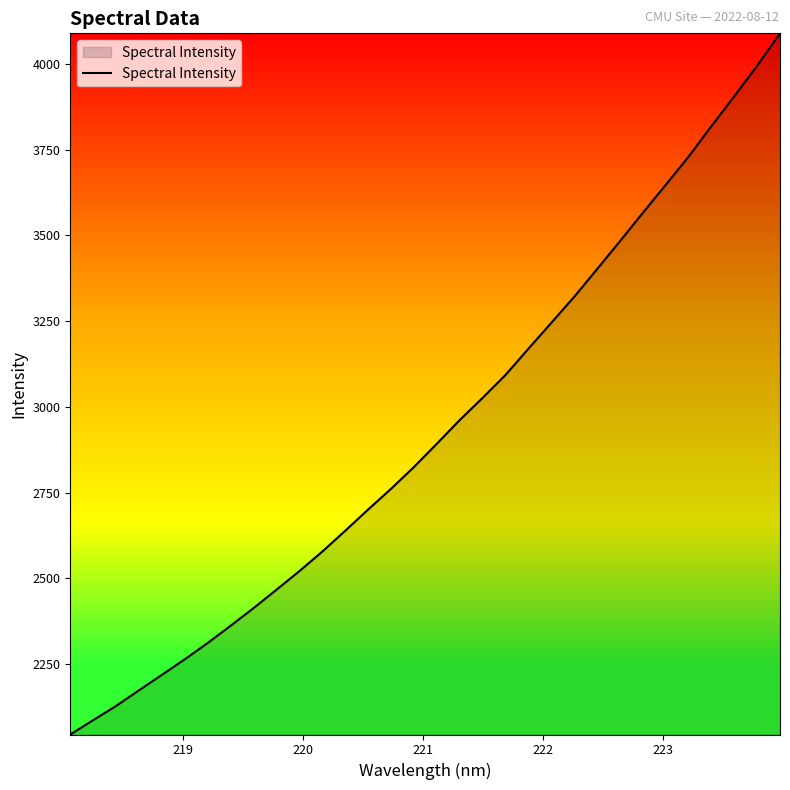

What is the minimum value shown in the chart?

2044.3